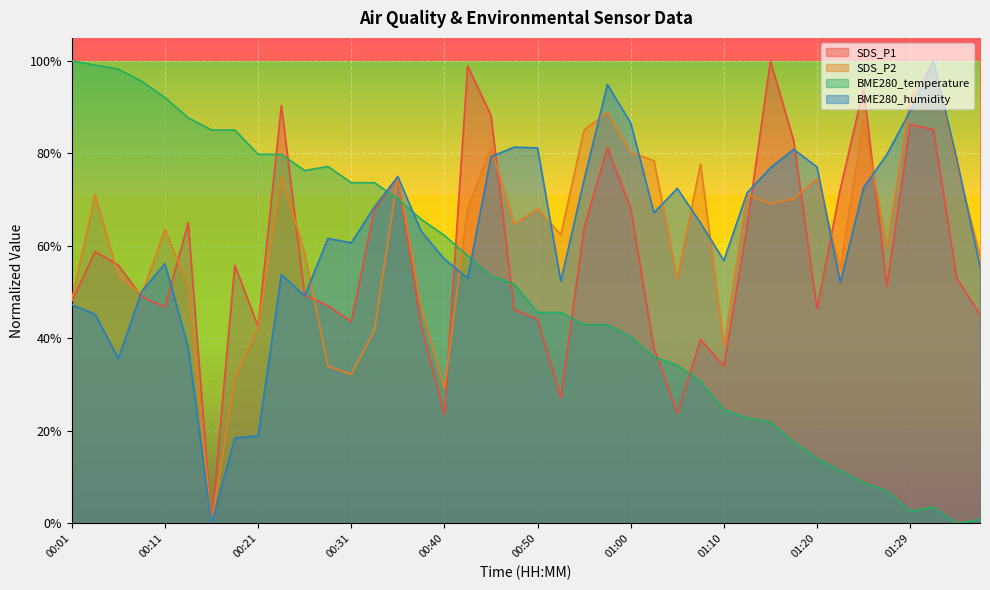

Rank the categories by BME280_temperature value from highest to lowest.

00:01, 00:04, 00:06, 00:09, 00:11, 00:14, 00:16, 00:18, 00:21, 00:23, 00:28, 00:26, 00:31, 00:33, 00:35, 00:38, 00:40, 00:43, 00:45, 00:48, 00:50, 00:52, 00:55, 00:57, 01:00, 01:02, 01:05, 01:07, 01:10, 01:12, 01:15, 01:17, 01:20, 01:22, 01:25, 01:27, 01:32, 01:29, 01:37, 01:34